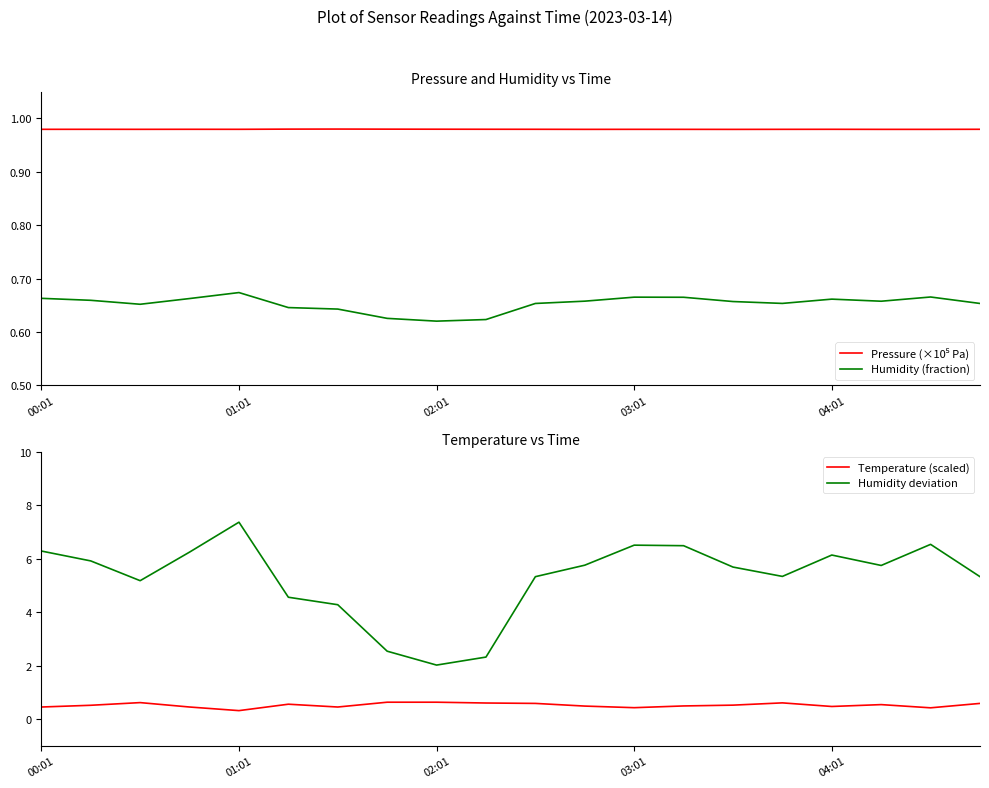

In Humidity (fraction), how many points are higher than both neighbors (excluding endpoints)?

4